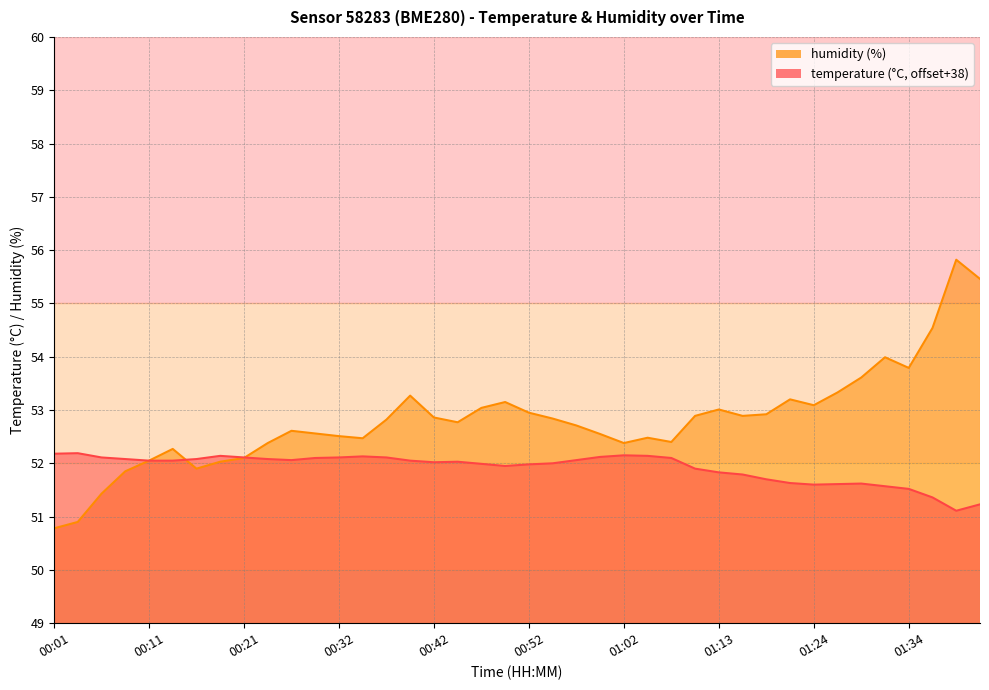

True or false: temperature and humidity cross at least once.

True